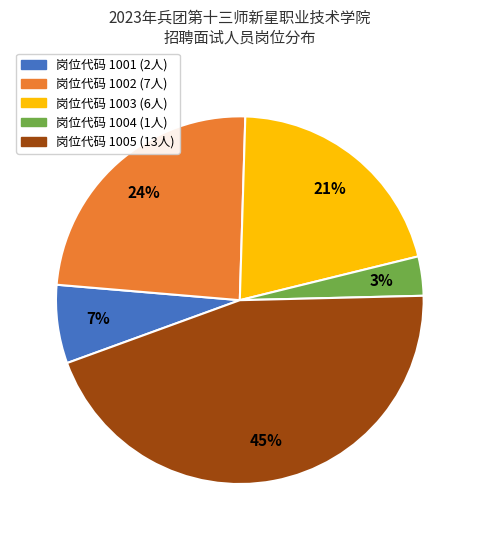

To the nearest percent, what is the average slice percentage?

20%